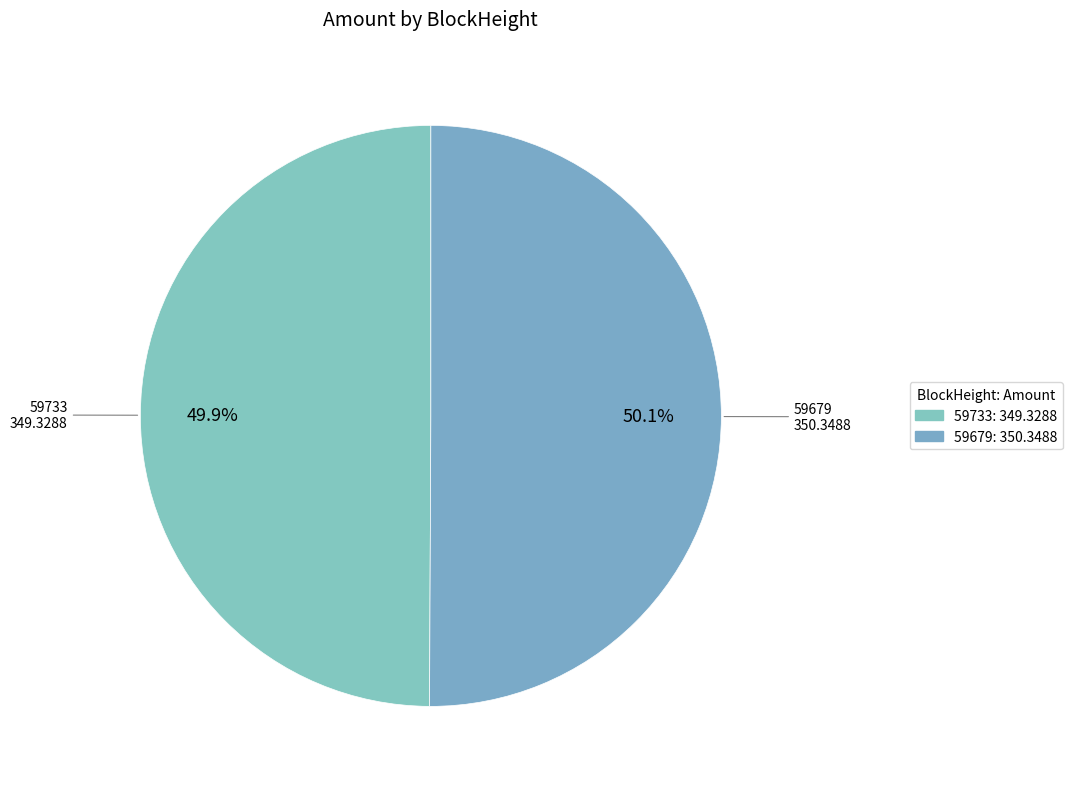

Does any single category account for the majority?

Yes